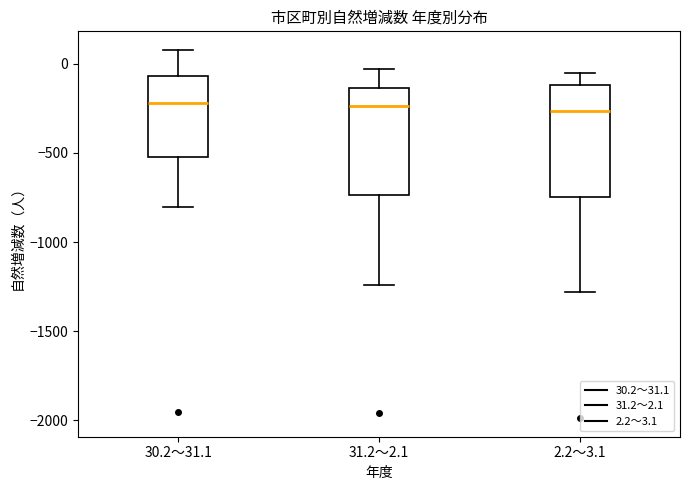

Where is the upper edge of the box for 2.2～3.1 on the y-axis? The values are not printed on the chart, so give them approximately, as read against the axis.

-100